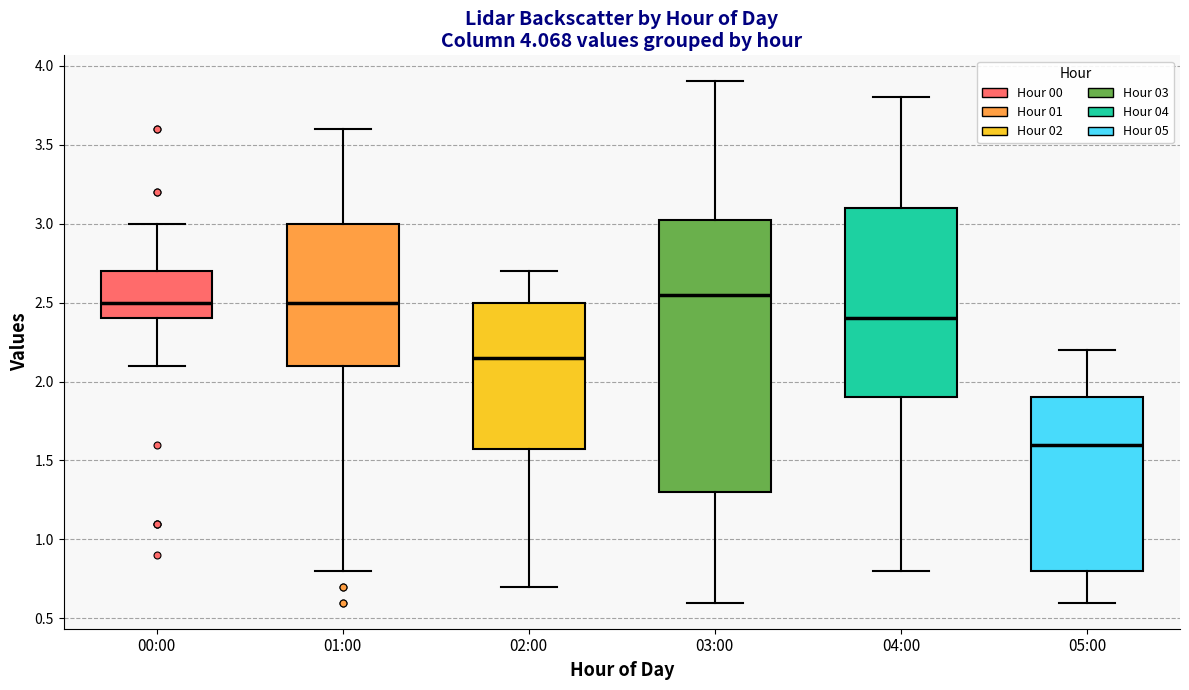

Reading left to right, read every box against the y-axis: the position of its median line, the range the box covers, and the ends of its whiskers. The values are not printed on the chart, so give them approximately, as read against the axis.

00:00: median 2.50, box 2.40 to 2.70, whiskers 2.10 to 3.00
01:00: median 2.50, box 2.10 to 3.00, whiskers 0.80 to 3.60
02:00: median 2.15, box 1.60 to 2.50, whiskers 0.70 to 2.70
03:00: median 2.55, box 1.30 to 3.05, whiskers 0.60 to 3.90
04:00: median 2.40, box 1.90 to 3.10, whiskers 0.80 to 3.80
05:00: median 1.60, box 0.80 to 1.90, whiskers 0.60 to 2.20